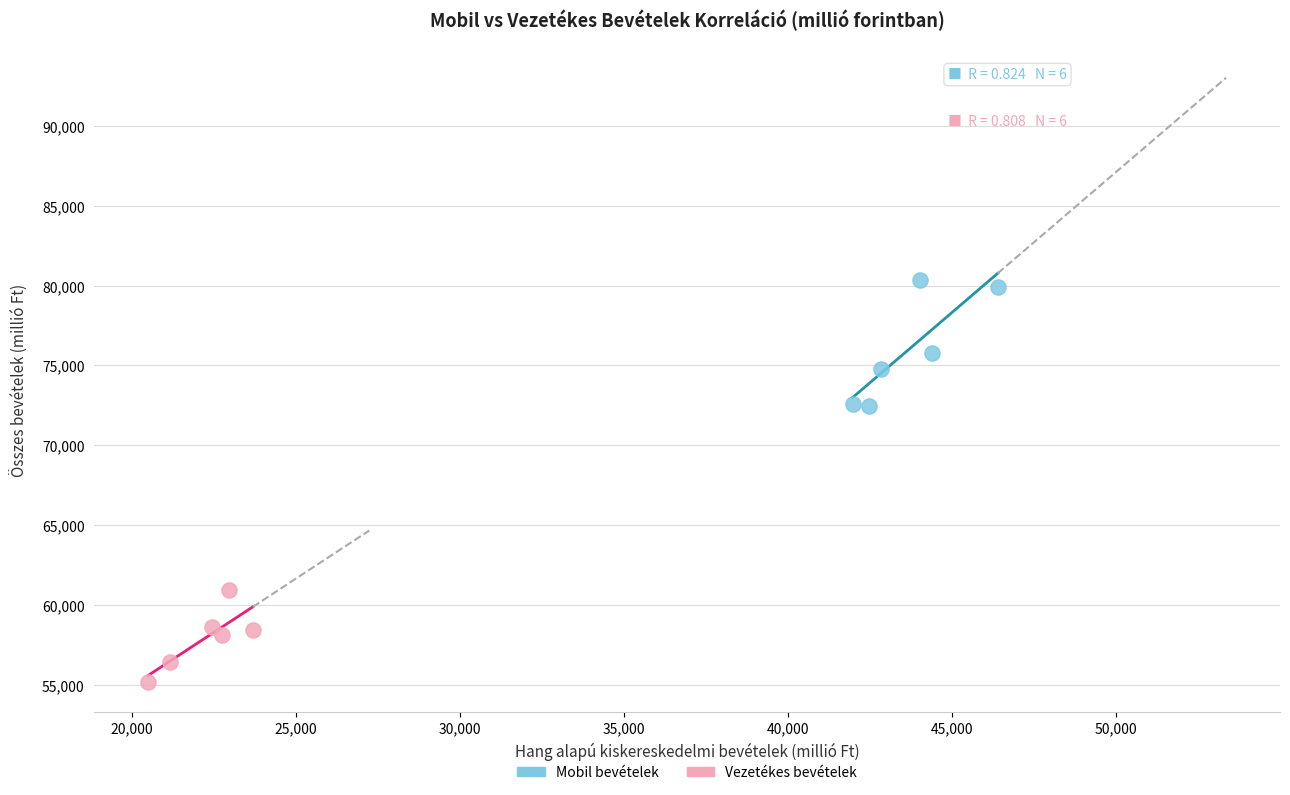

What are all the series names shown in the legend?

Mobil bevételek, Vezetékes bevételek